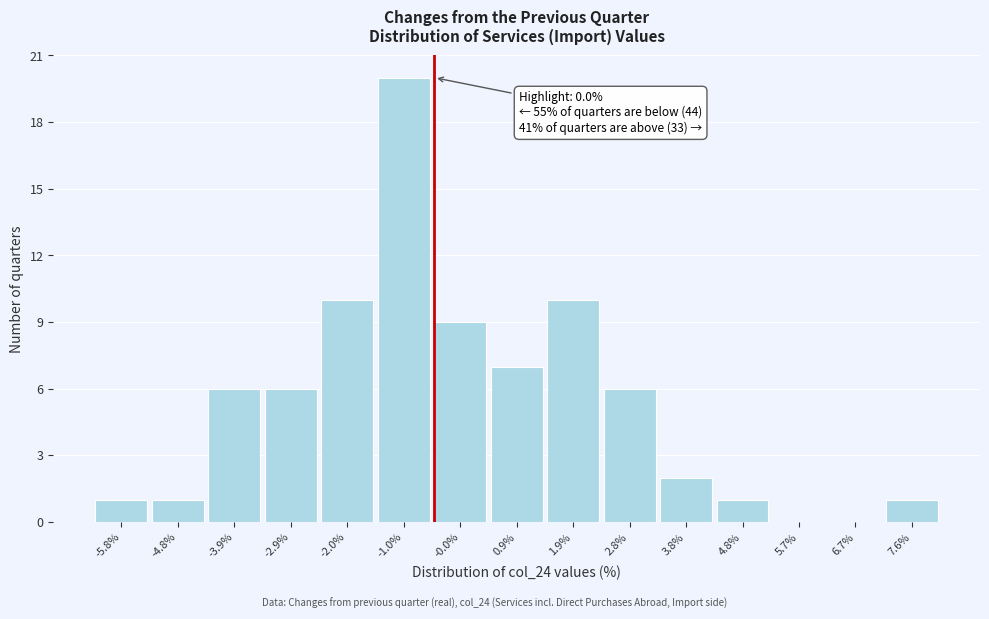

Reading left to right, extract all data points from this chart.

-5.8%=1	-4.8%=1	-3.9%=6	-2.9%=6	-2.0%=10	-1.0%=20	-0.0%=9	0.9%=7	1.9%=10	2.8%=6	3.8%=2	4.8%=1	5.7%=0	6.7%=0	7.6%=1